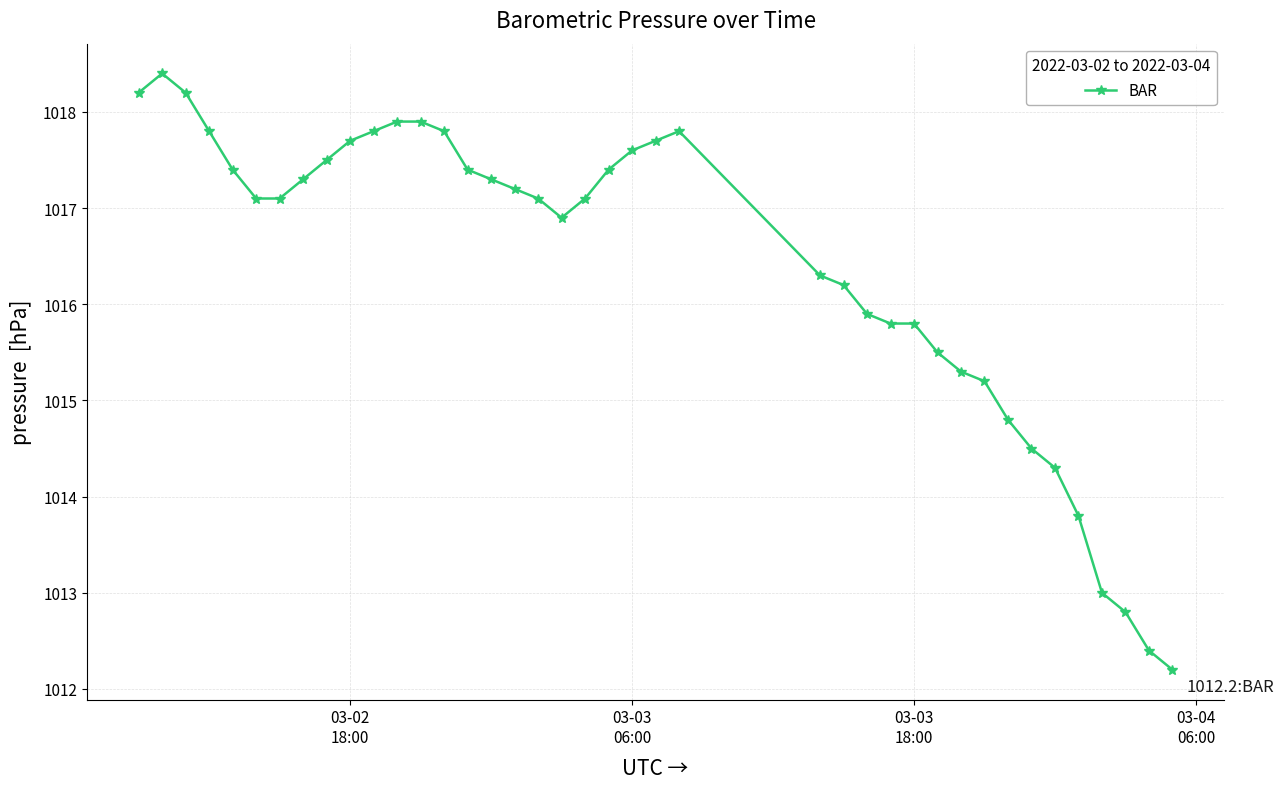

What is the sum of all values?

40655.4